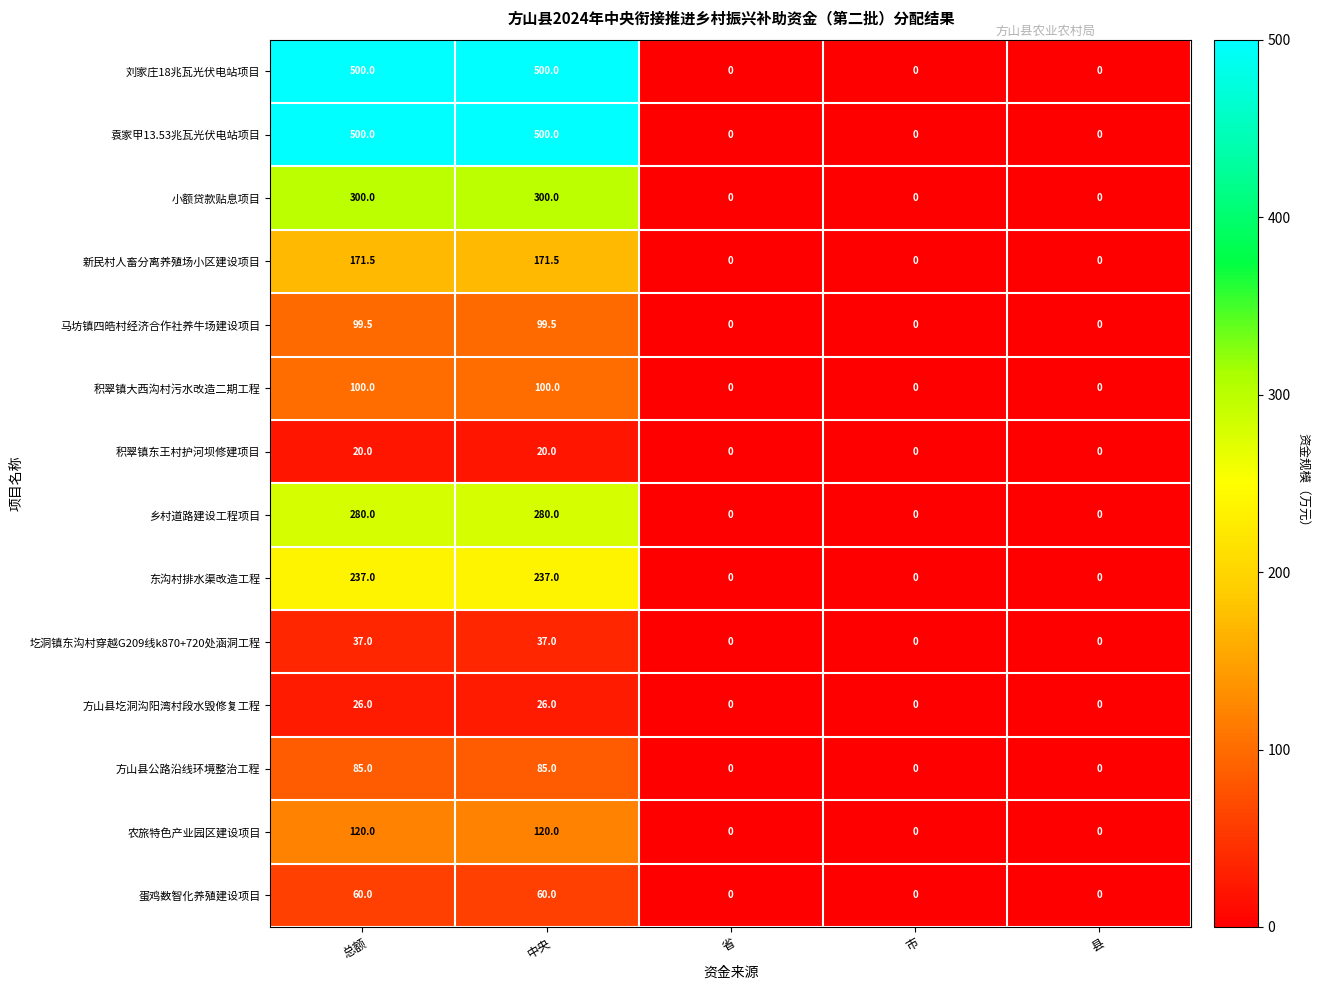

Is the value of 袁家甲13.53兆瓦光伏电站项目 at 中央 greater than the value of 蛋鸡数智化养殖建设项目 at 总额?

Yes